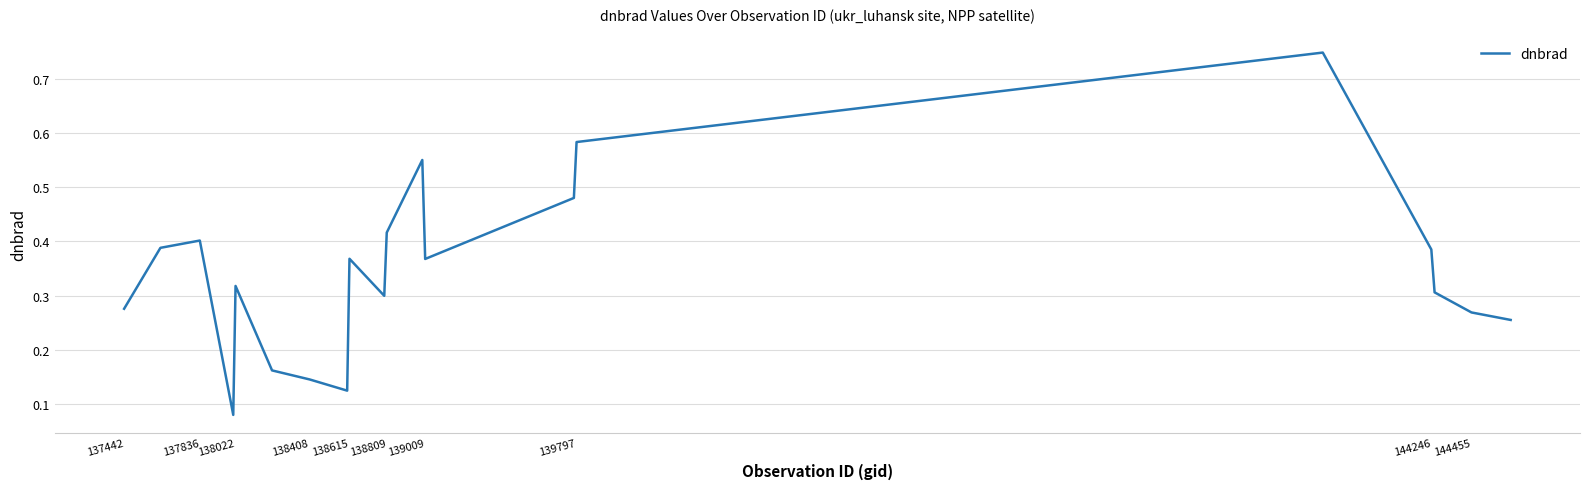

How many points are higher than both their immediate neighbors (excluding endpoints)?

5